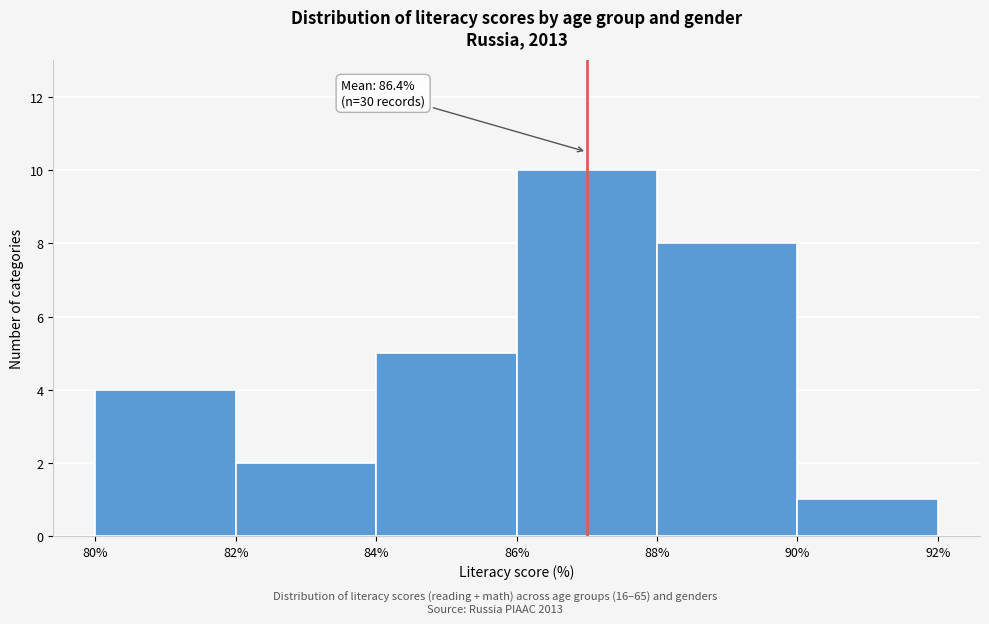

Over which range of the x-axis is the bar tallest?

86% to 88%